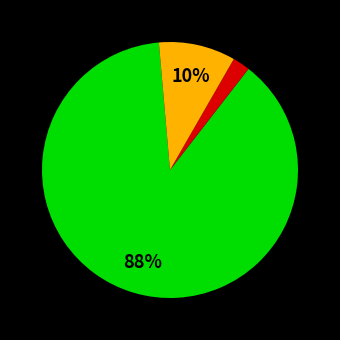

Is there a majority slice in this chart?

Yes